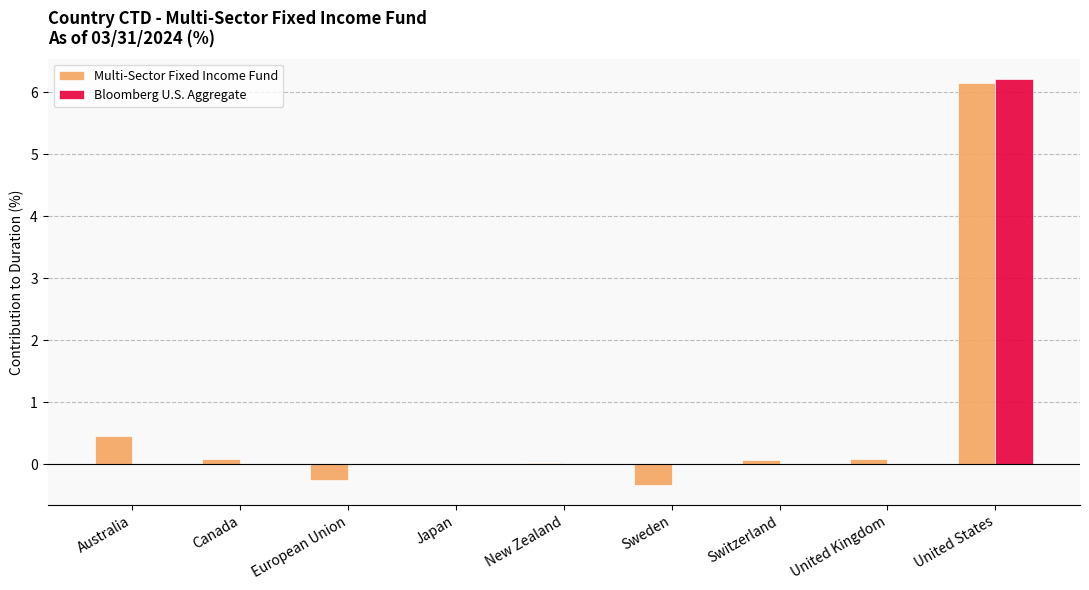

What is the total value across all series at Canada?

0.1